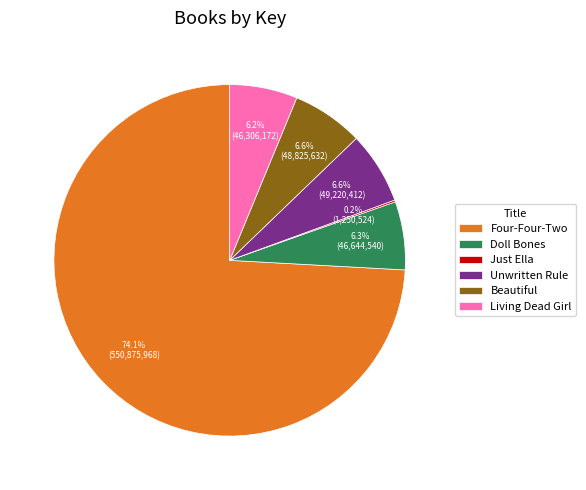

What is the ratio of the value at Doll Bones to the value at Beautiful?

1.0